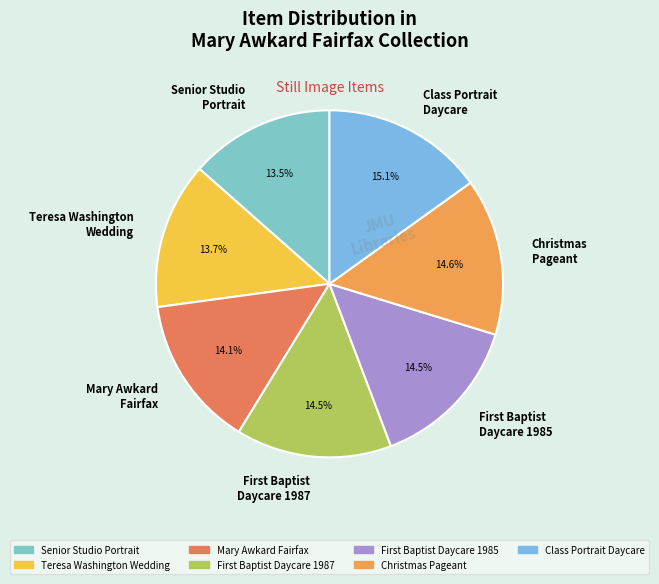

Which has a higher value, Class Portrait Daycare or Senior Studio Portrait?

Class Portrait Daycare